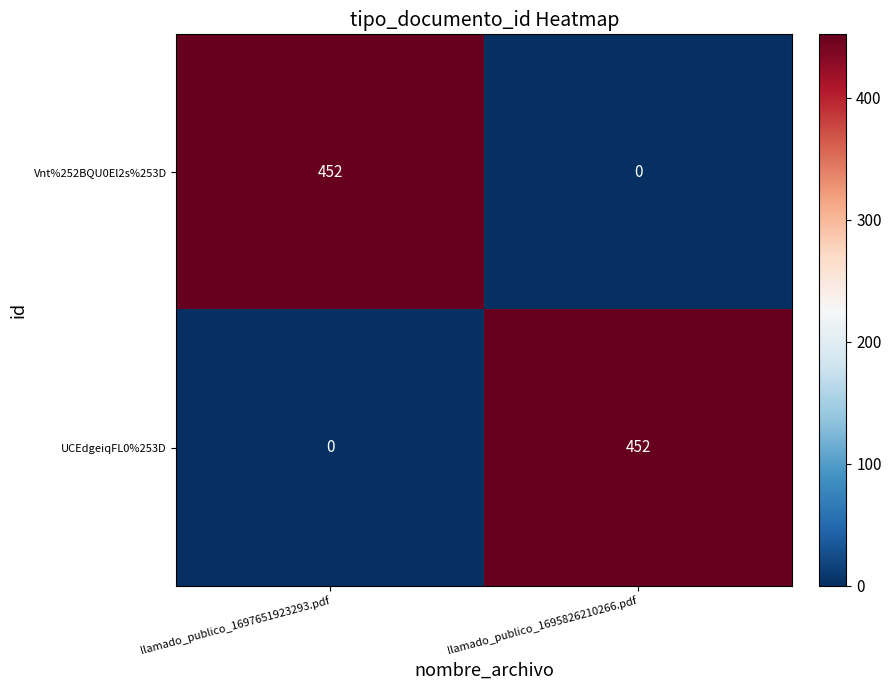

What is the sum of all UCEdgeiqFL0%253D values?

452